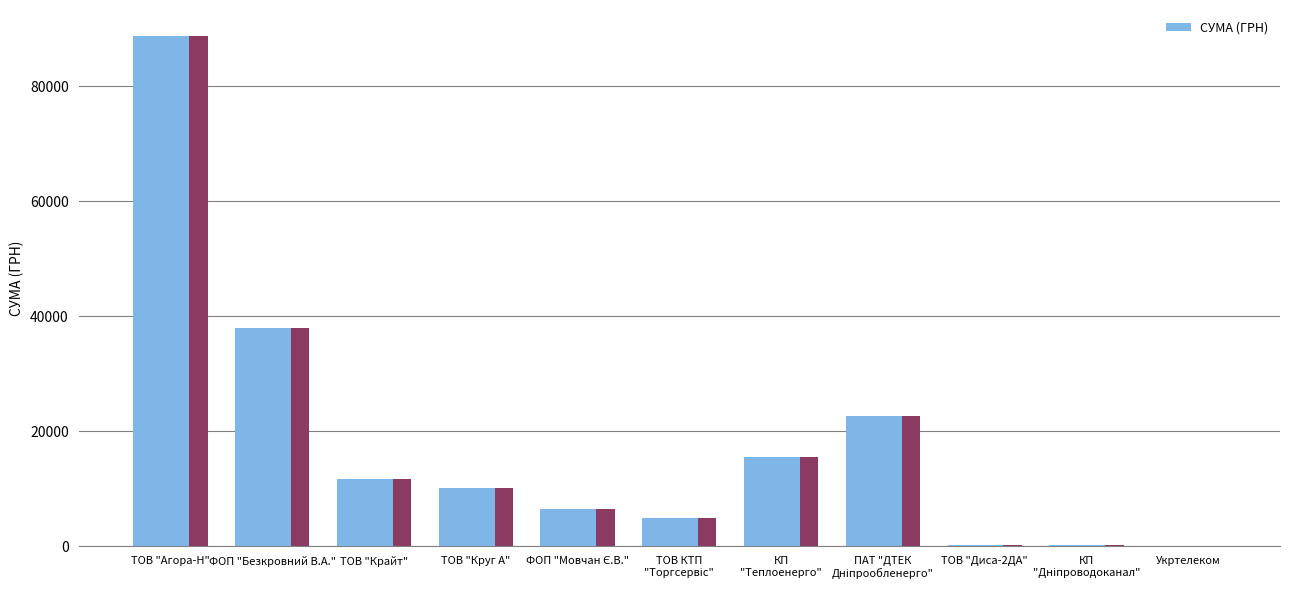

Are the bars horizontal?

No